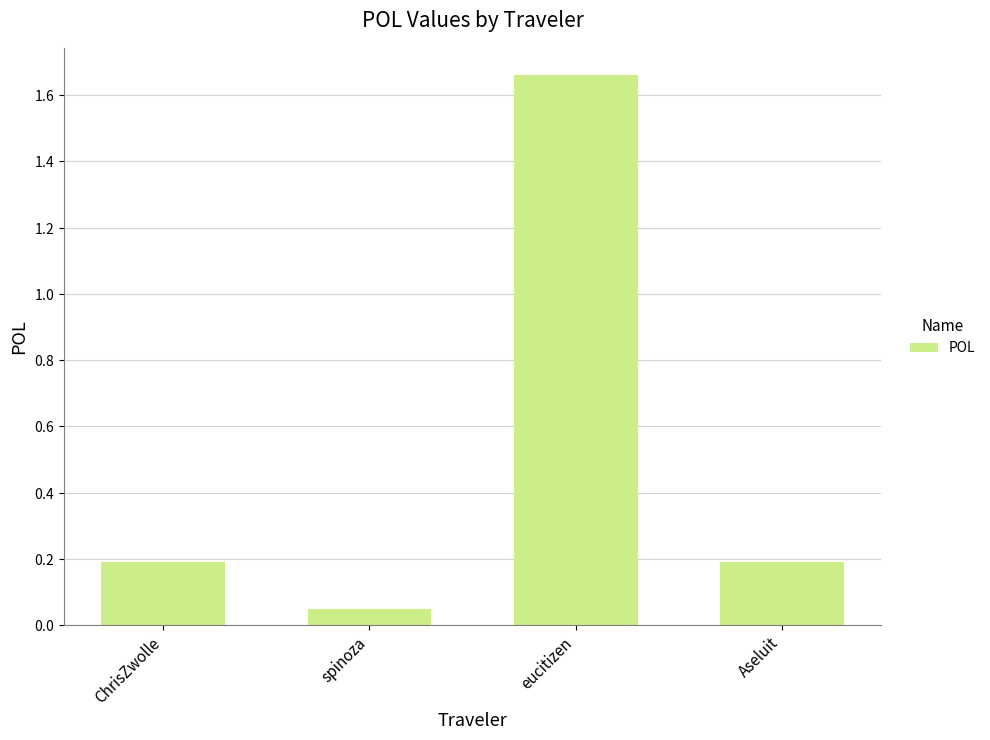

Are the bars horizontal?

No